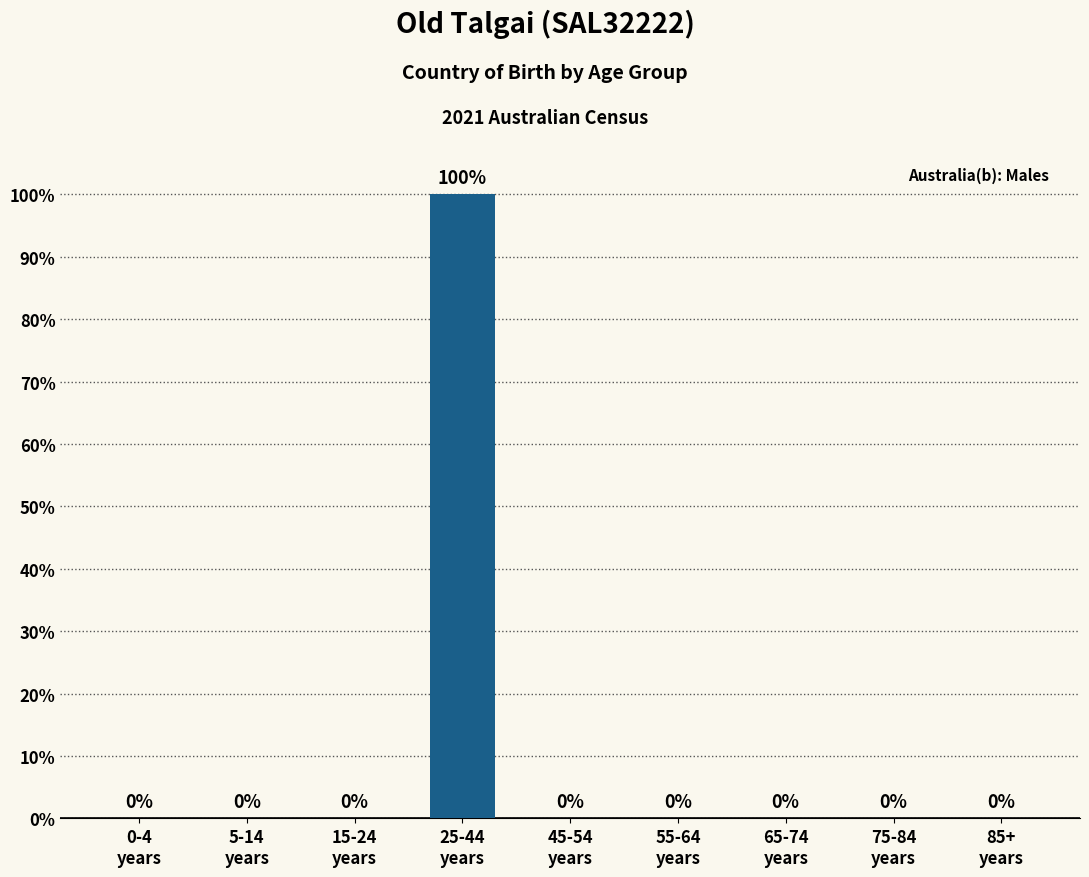

What is the sum of all values?

100